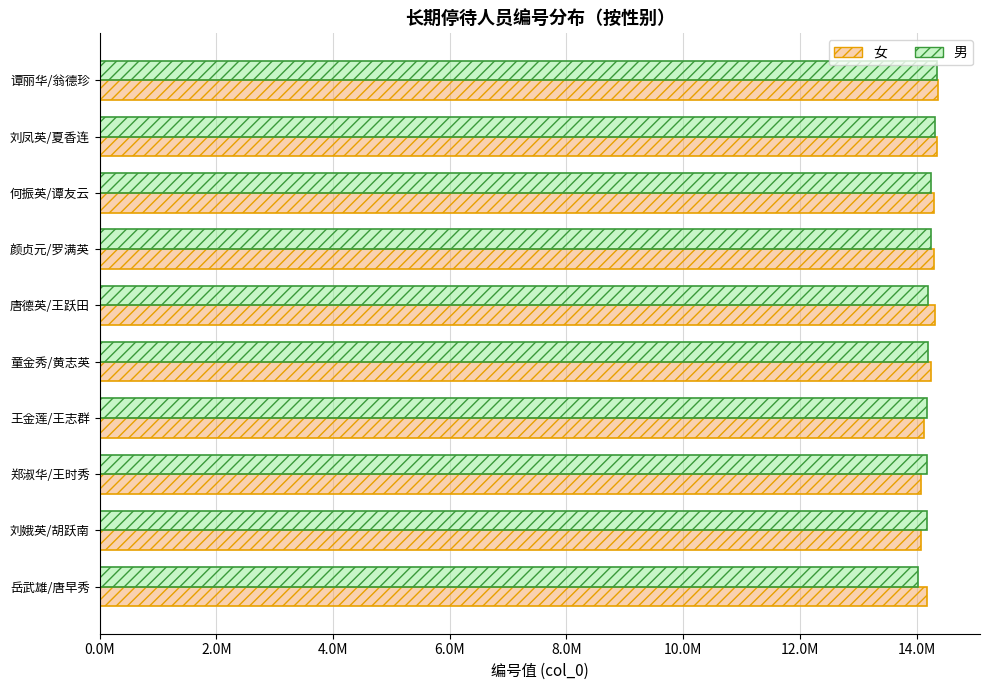

List the series in order of their overall mean, lowest first.

男, 女